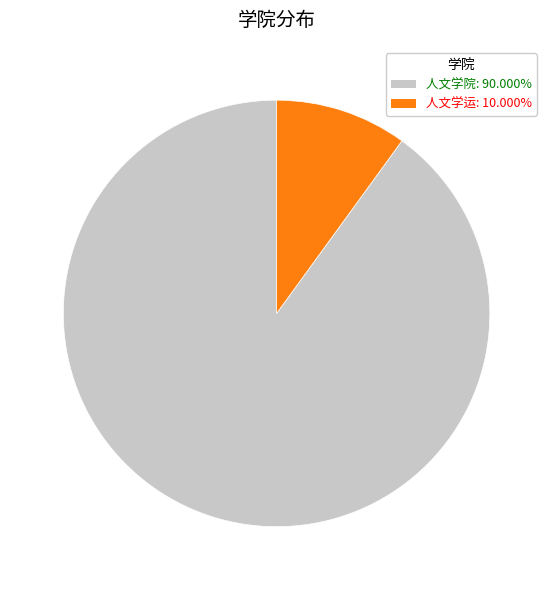

Is it true that 人文学运 is 10% of the pie?

True